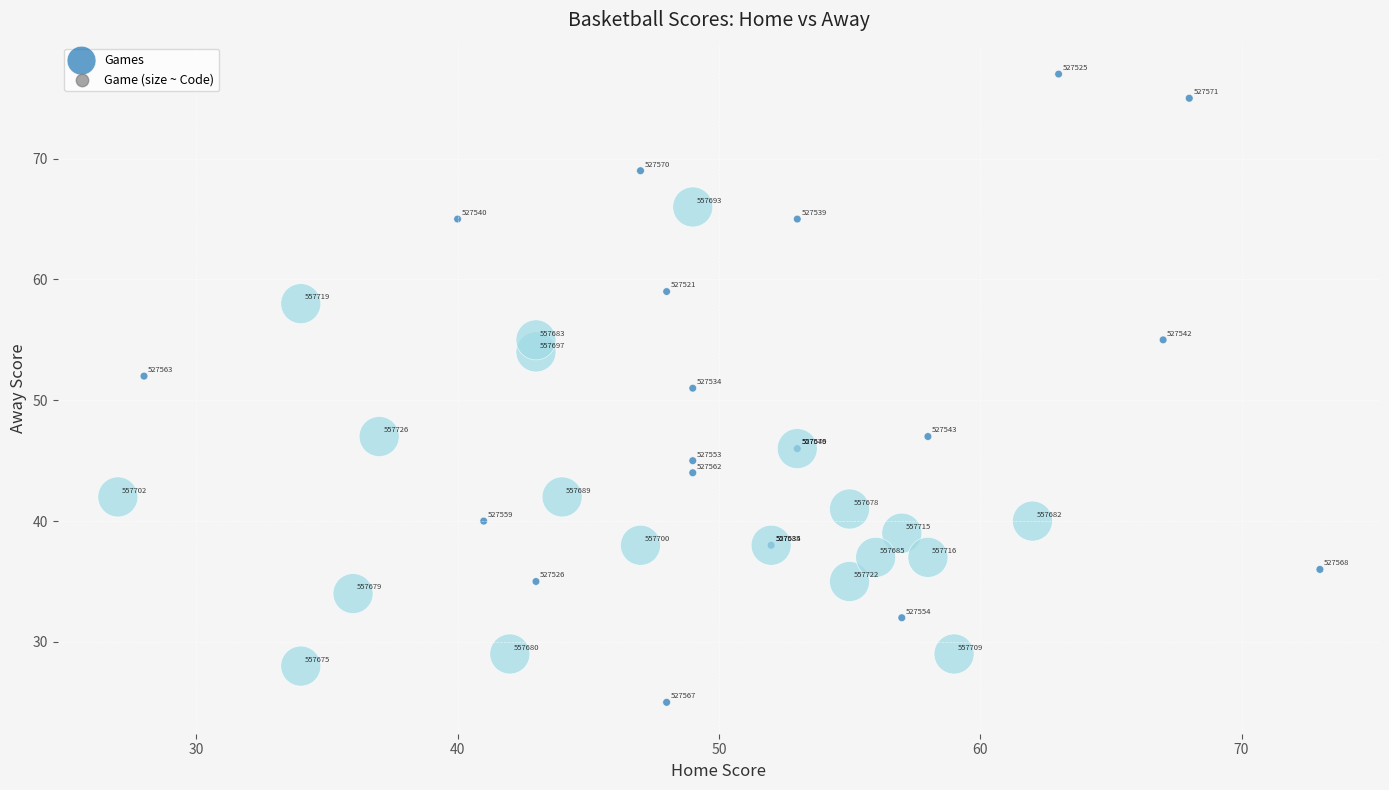

What Y value in the scatter plot is closest to 51?

51